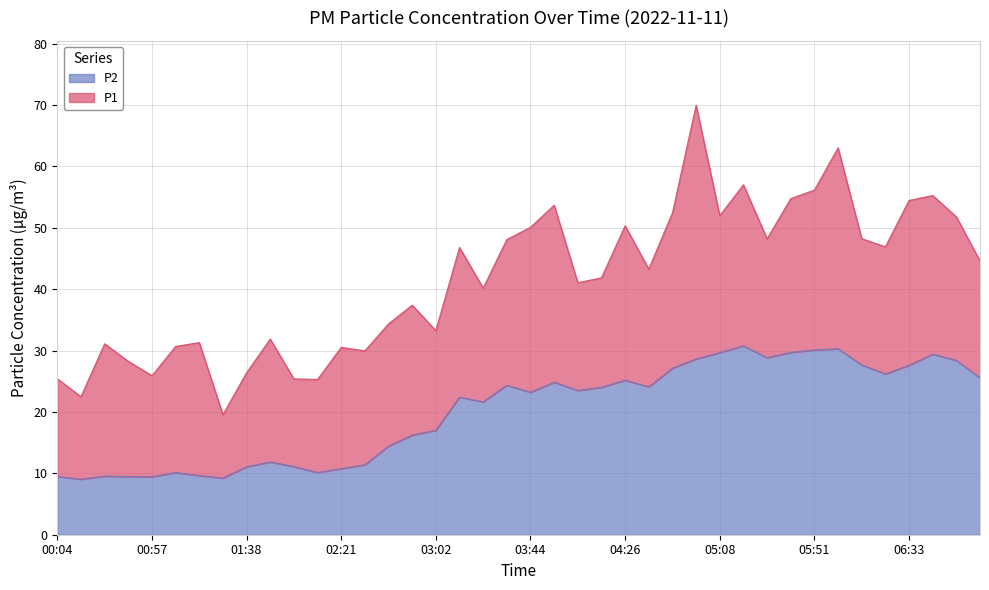

Count the number of categories in the chart.

40